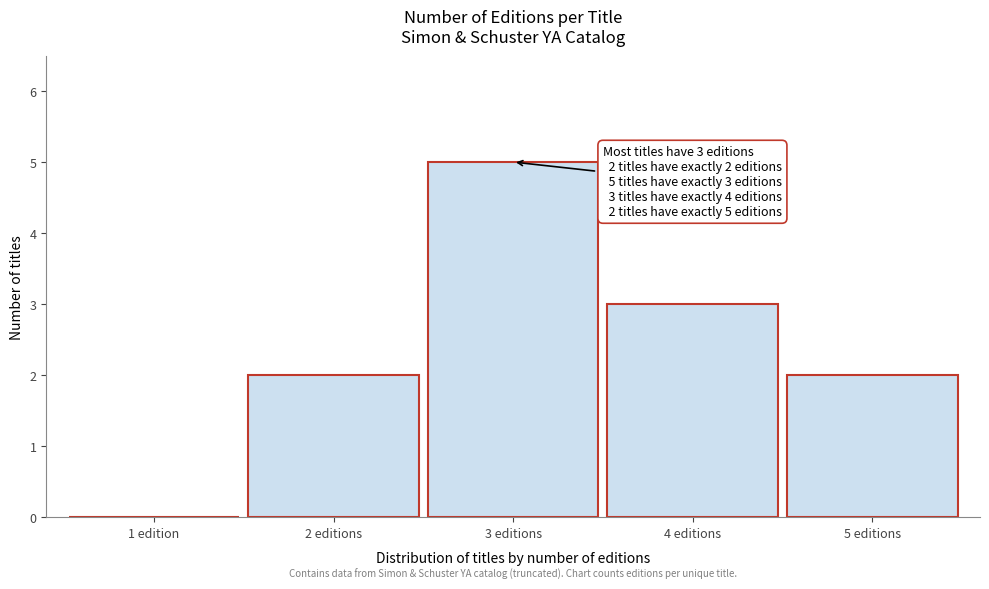

Reading left to right, extract all data points from this chart.

1 edition=0	2 editions=2	3 editions=5	4 editions=3	5 editions=2